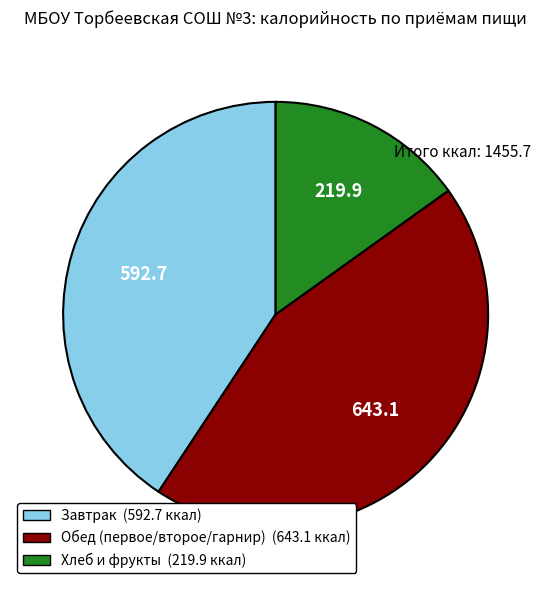

Is there a majority slice in this chart?

No